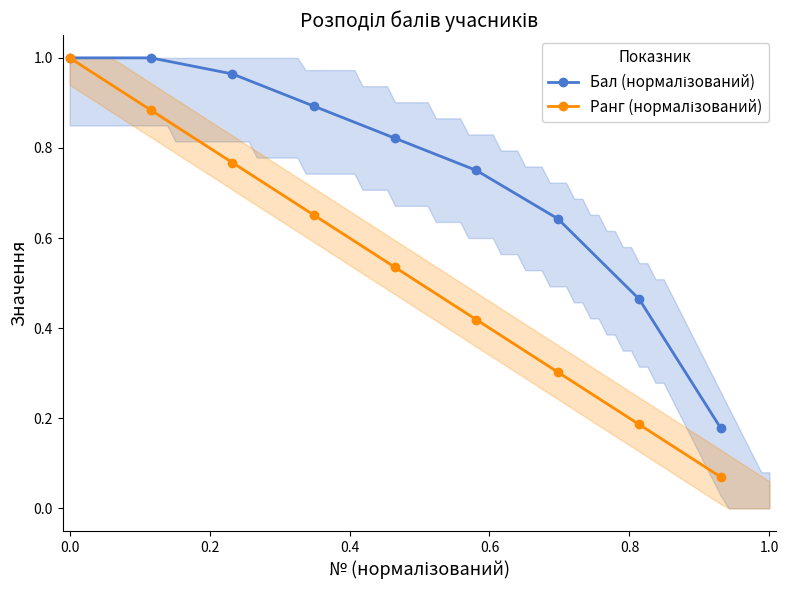

Which series has the largest total across all categories?

Бал (нормалізований)